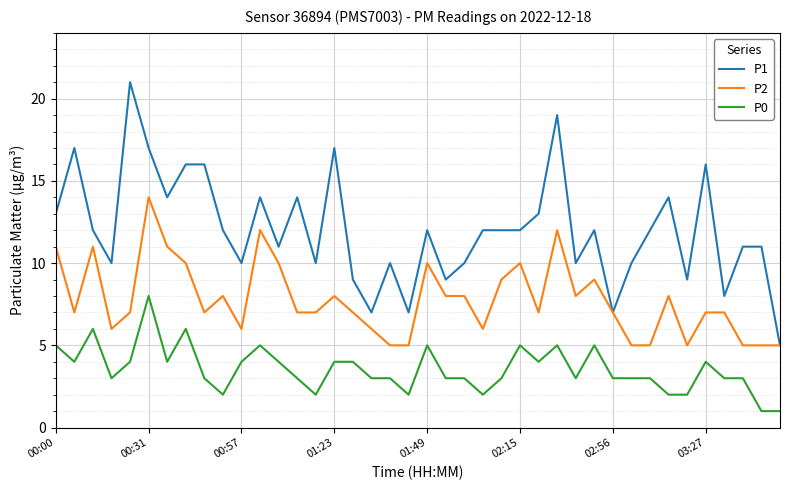

How many P0 values are between 3 and 4?

23